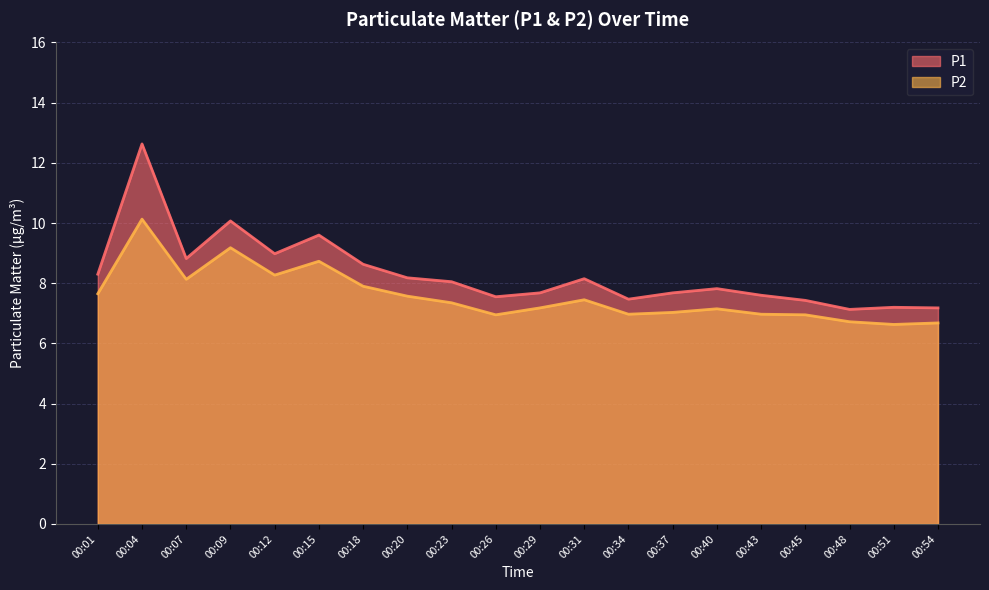

List the series in order of their peak value, highest first.

P1, P2